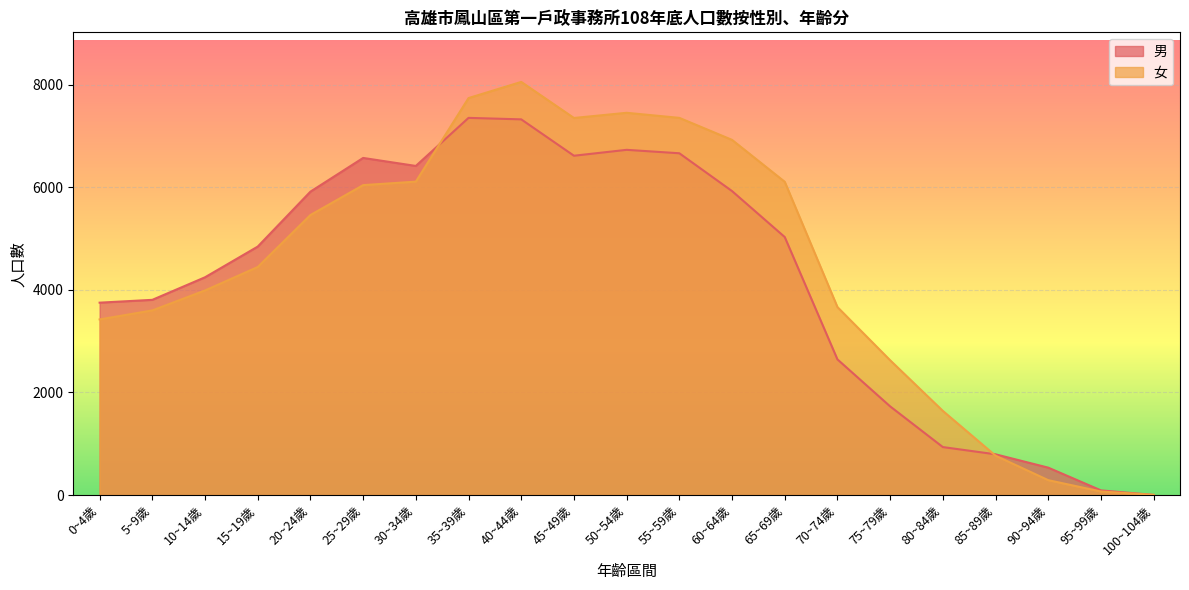

Between which two adjacent categories do 女 and 男 first intersect?

30~34歲 and 35~39歲